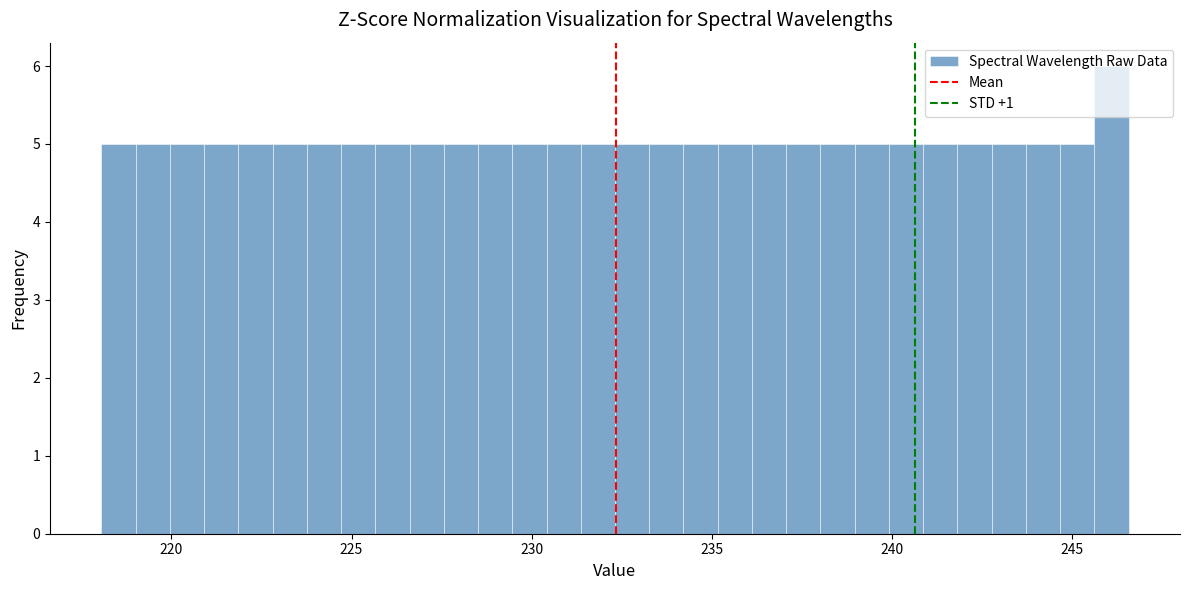

Read against the x-axis, roughly where is the centre of the tallest bar?

246.0